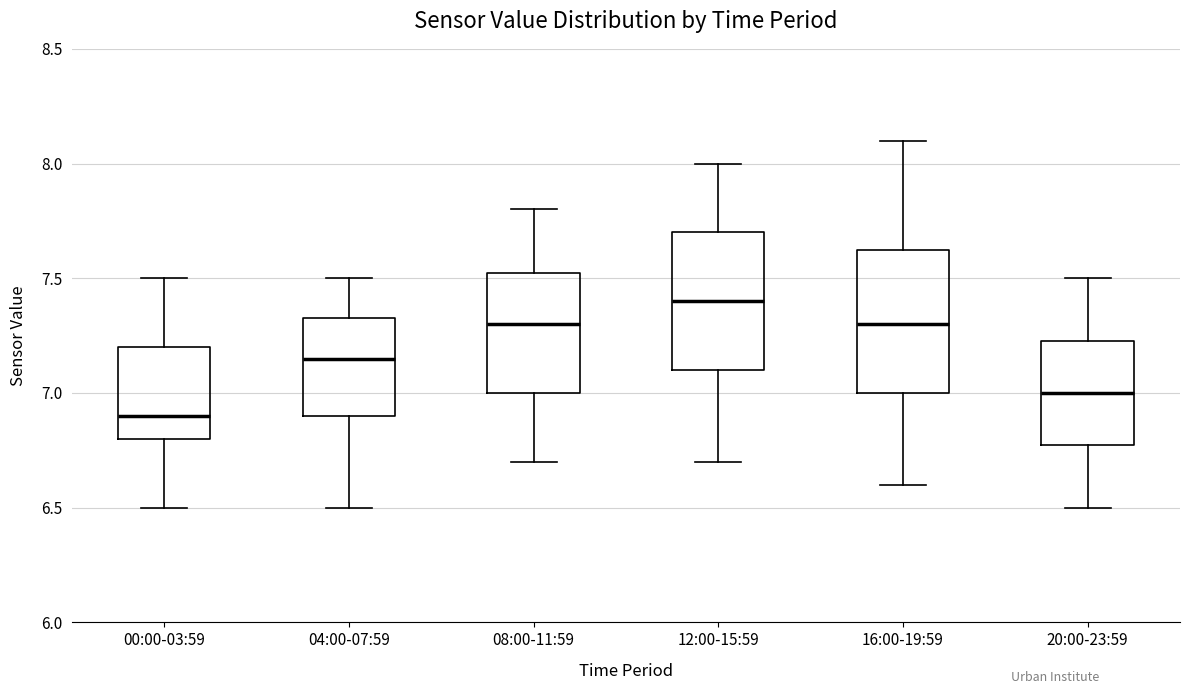

Which box has the highest median line?

12:00-15:59